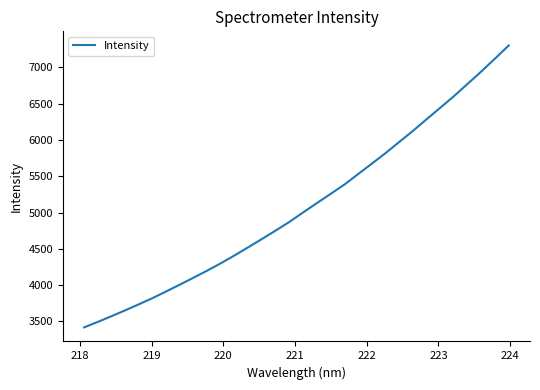

What is the greatest value displayed?

7302.7